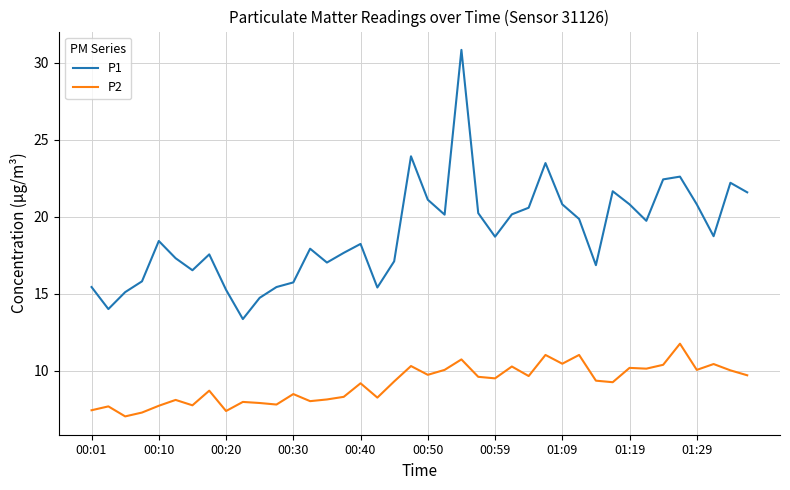

Which series has the widest spread of values?

P1